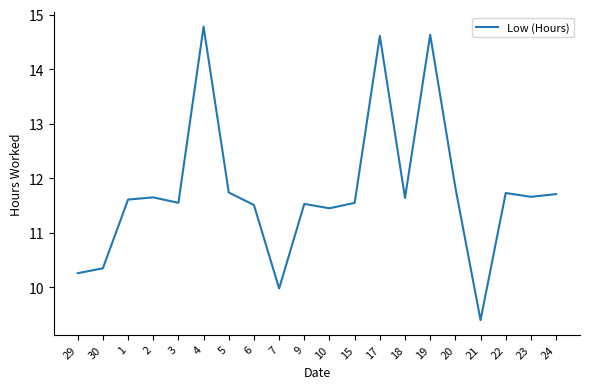

The chart shows a value of 10.0 at 7. True or false?

True